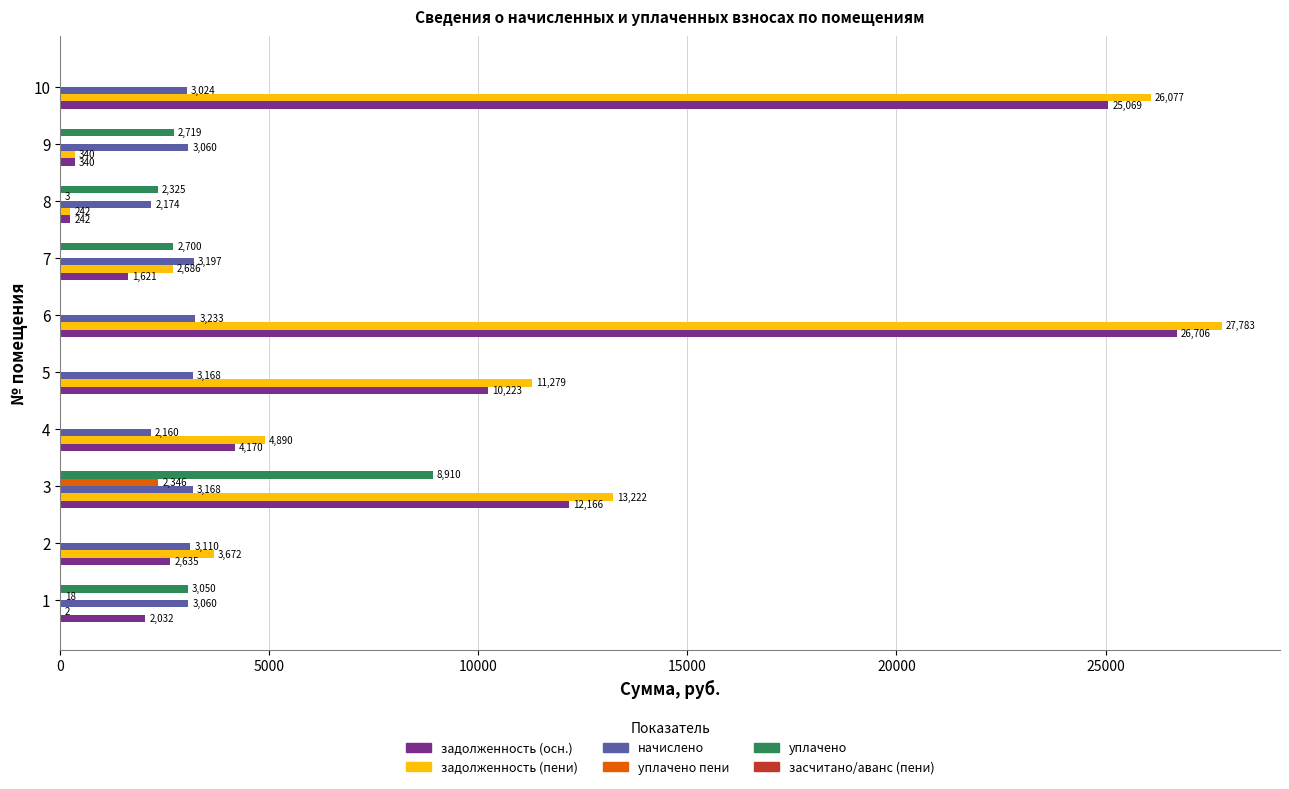

The value of задолженность (пени) at 6 is 27783.5. True or false?

True